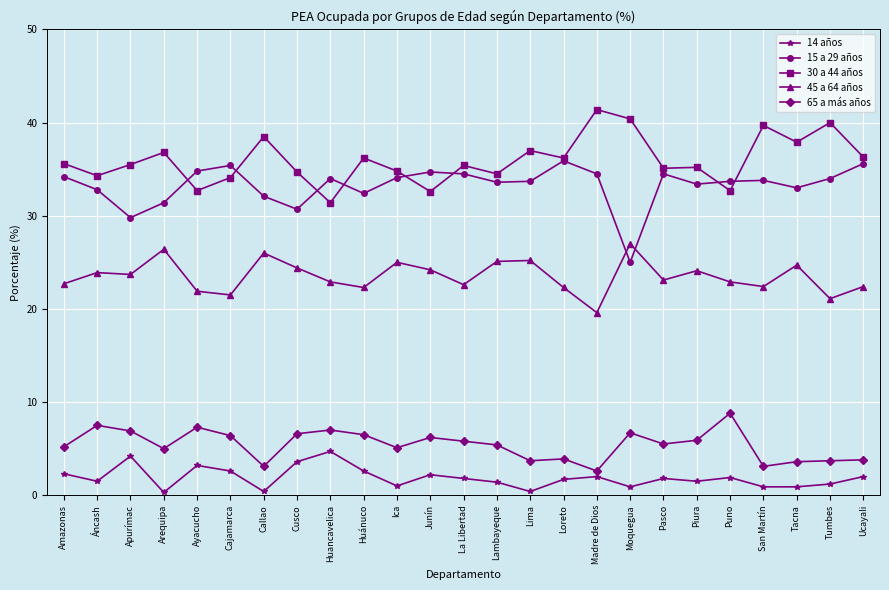

Where is the first local maximum for 65 a más años?

Áncash